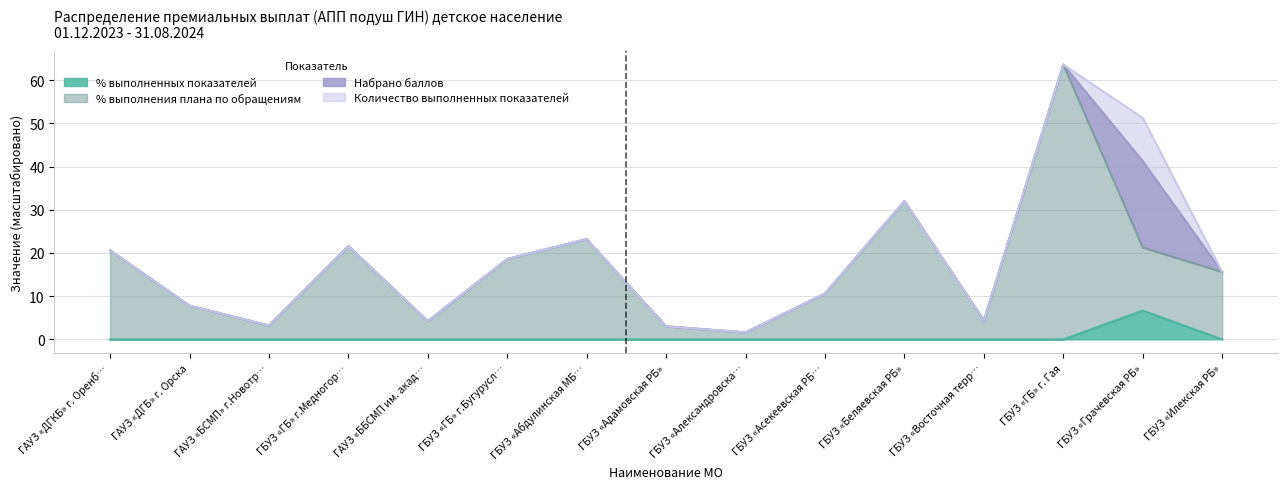

True or false: % выполнения плана по обращениям and % выполненных показателей intersect in this chart.

False